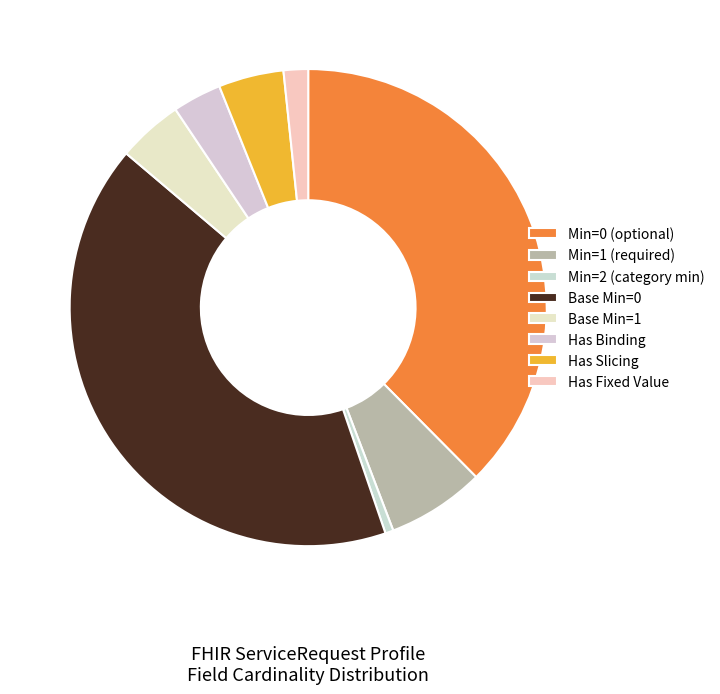

How many segments does this pie chart have?

8